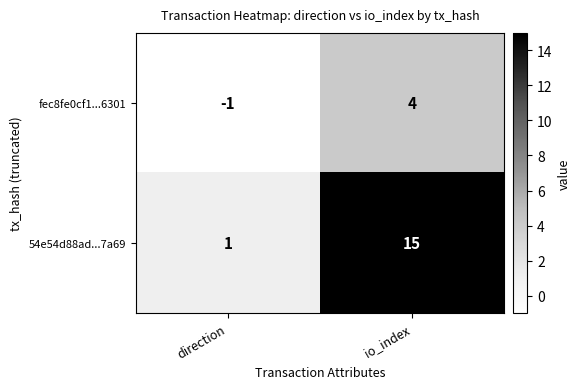

What is the minimum value shown in the chart?

-1